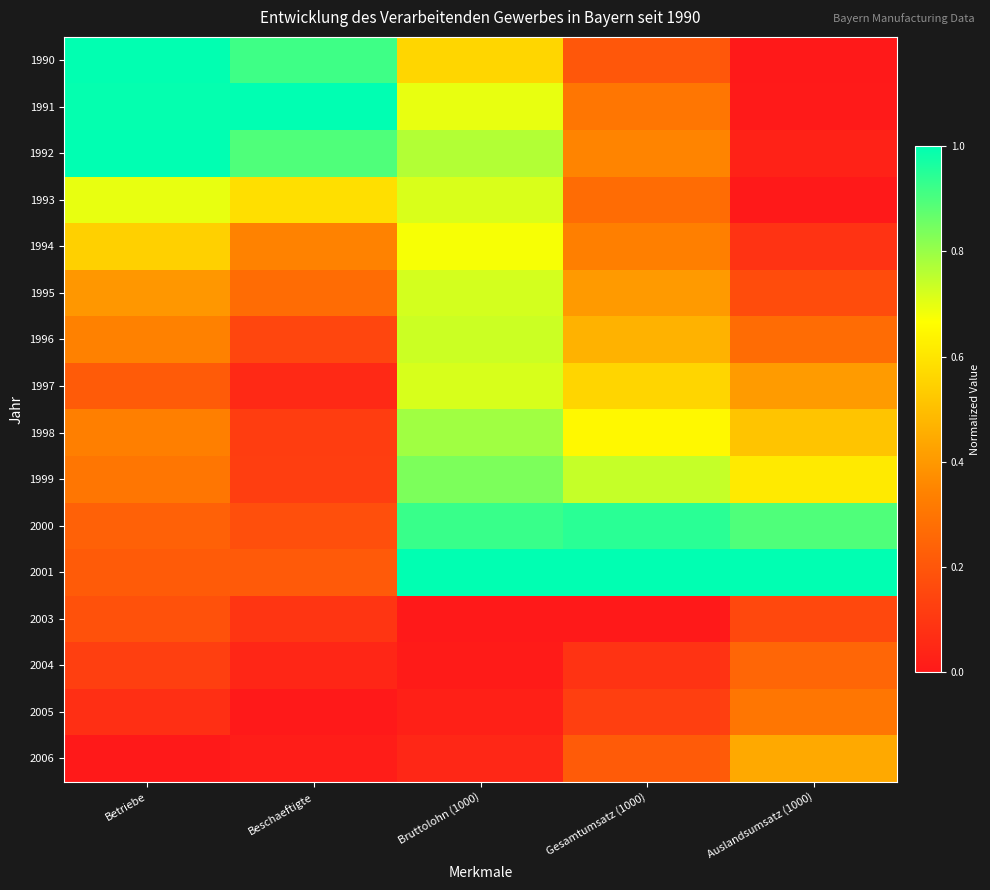

At how many categories does at least one series exceed 0?

5